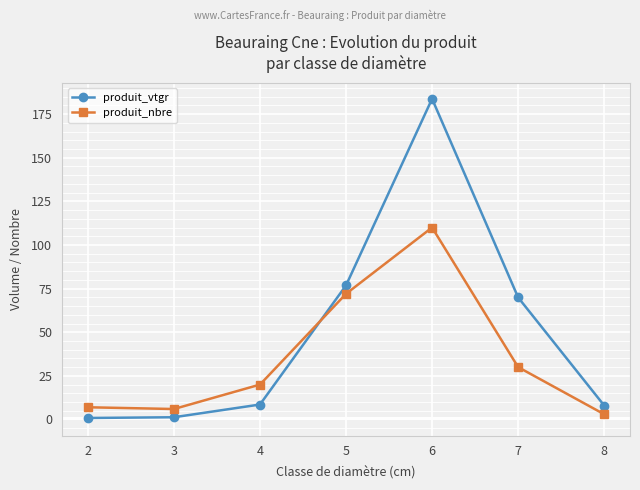

What is the smallest value displayed?

0.9